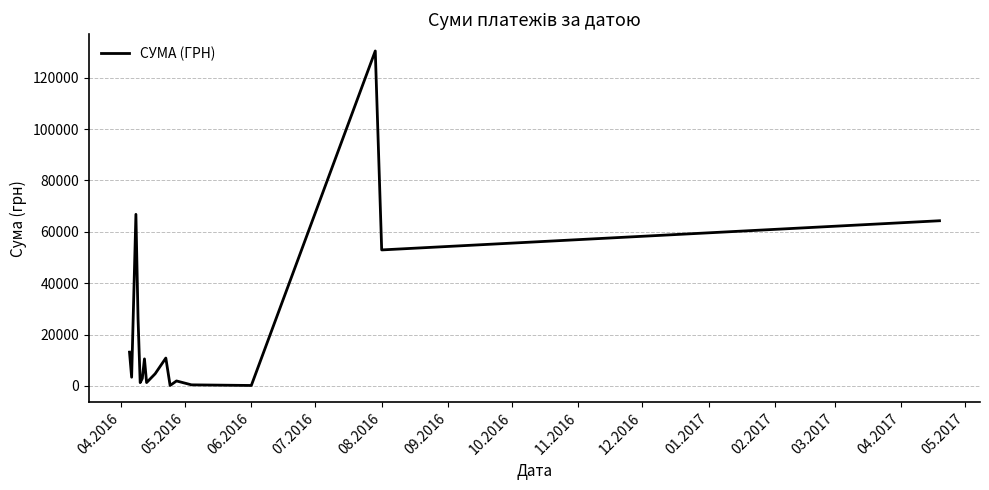

What is the maximum value shown in the chart?

130379.7